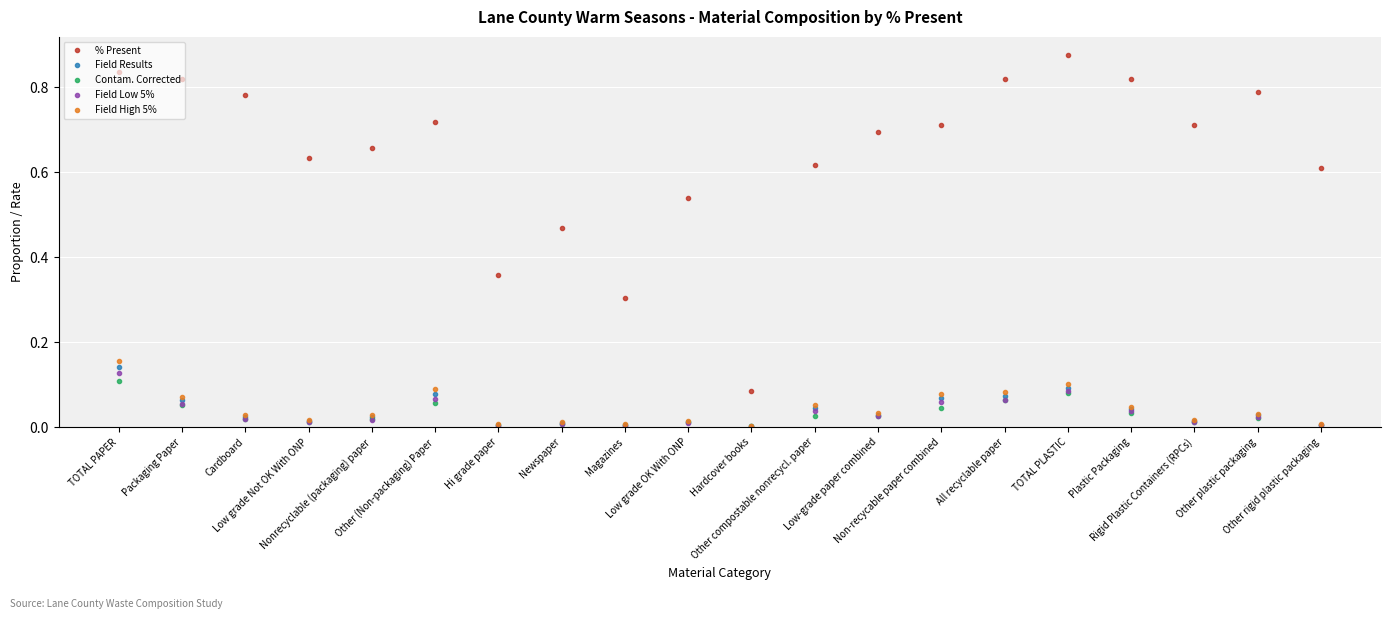

Which series has the widest spread of values?

% Present